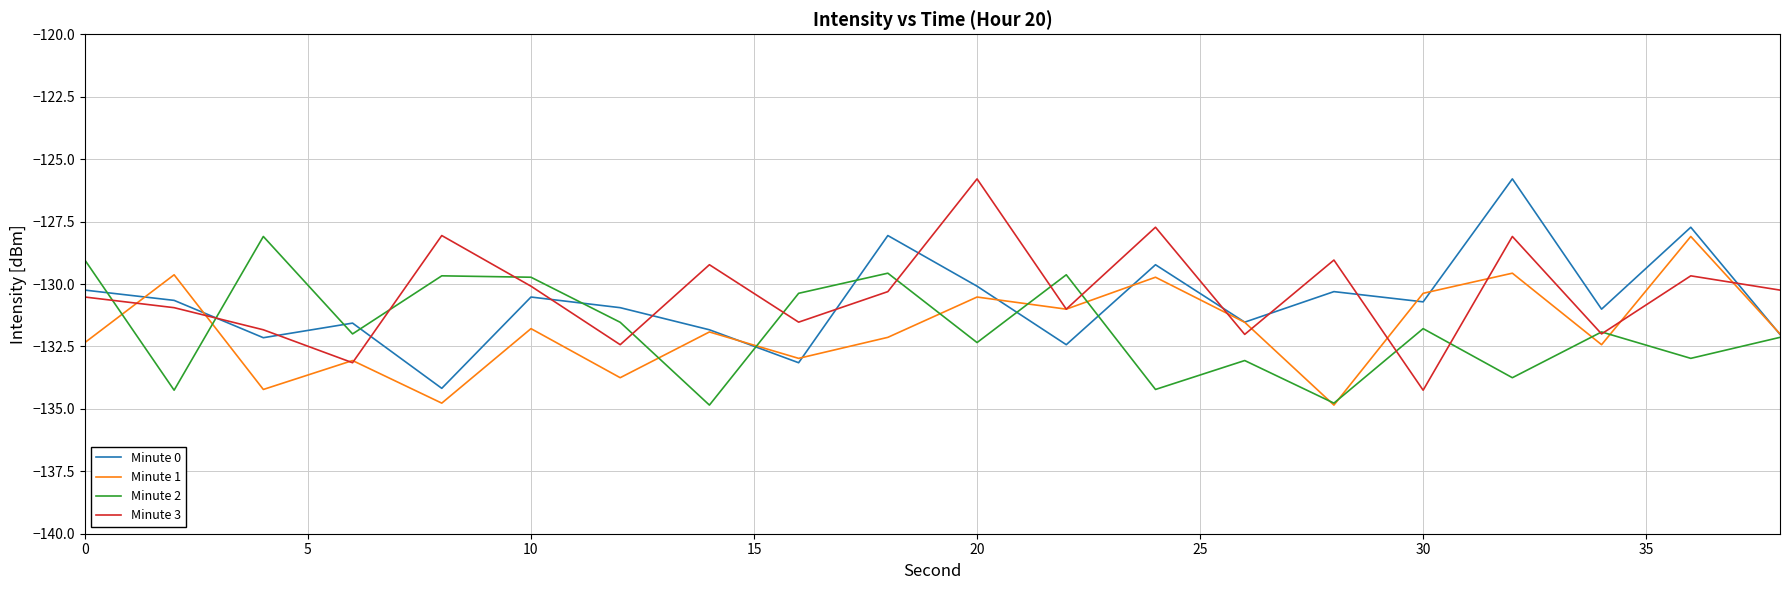

True or false: Minute 3 and Minute 0 cross at least once.

True